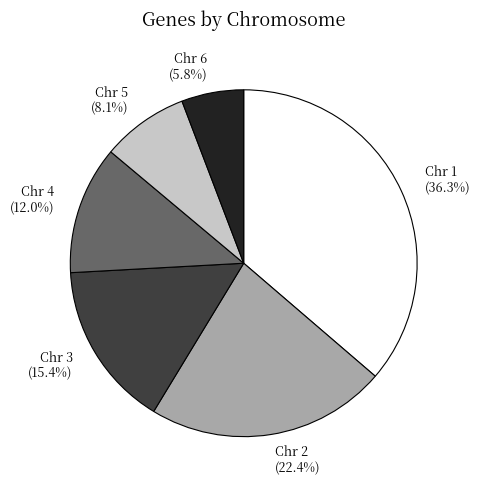

To the nearest percent, what is the difference between the largest and smallest slice percentages?

31%